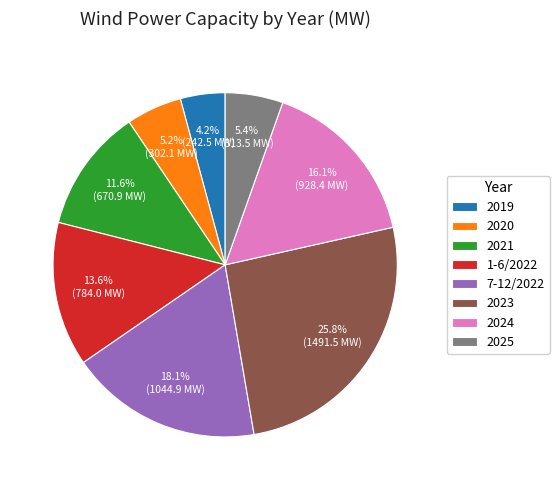

Which has a higher value, 2023 or 2024?

2023